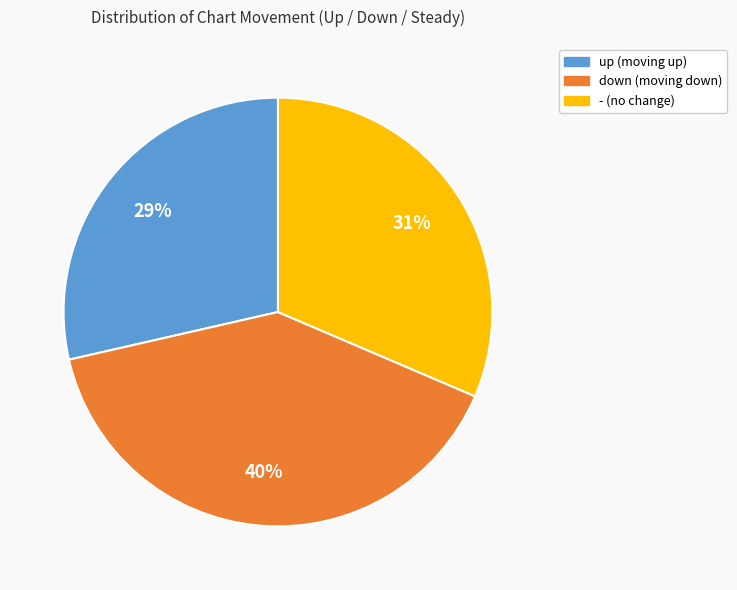

To the nearest percent, what portion does down represent?

40%